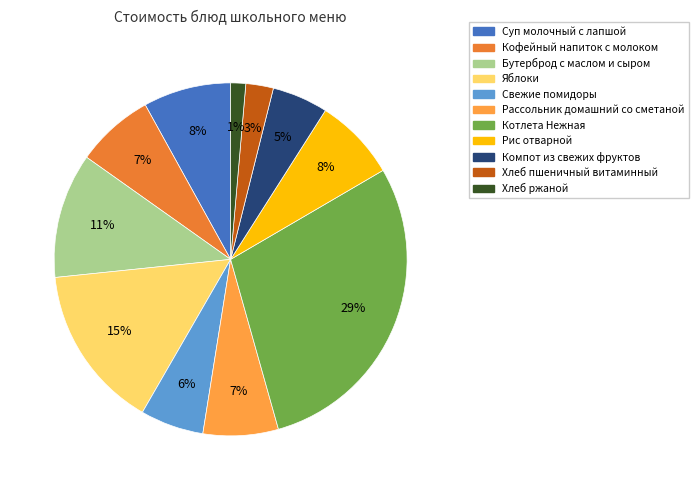

How many slices are in this pie chart?

11